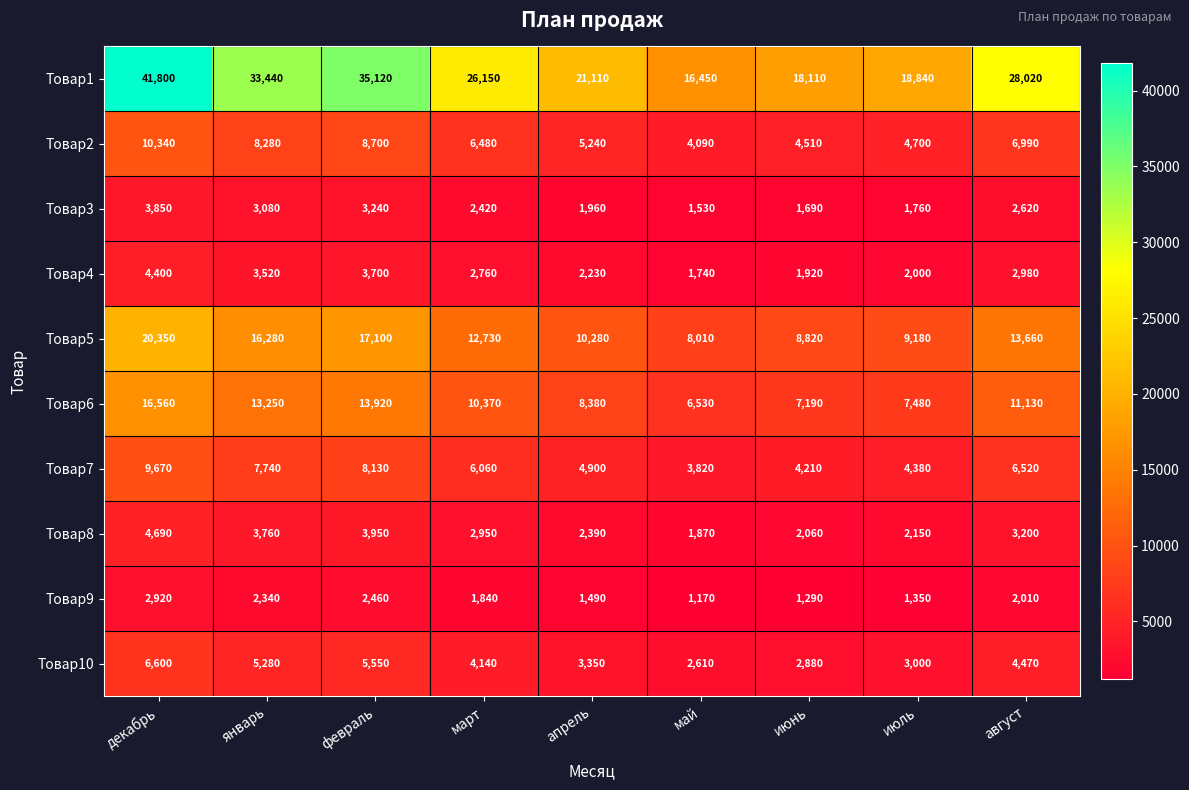

Which series has the largest range (max minus min)?

Товар1